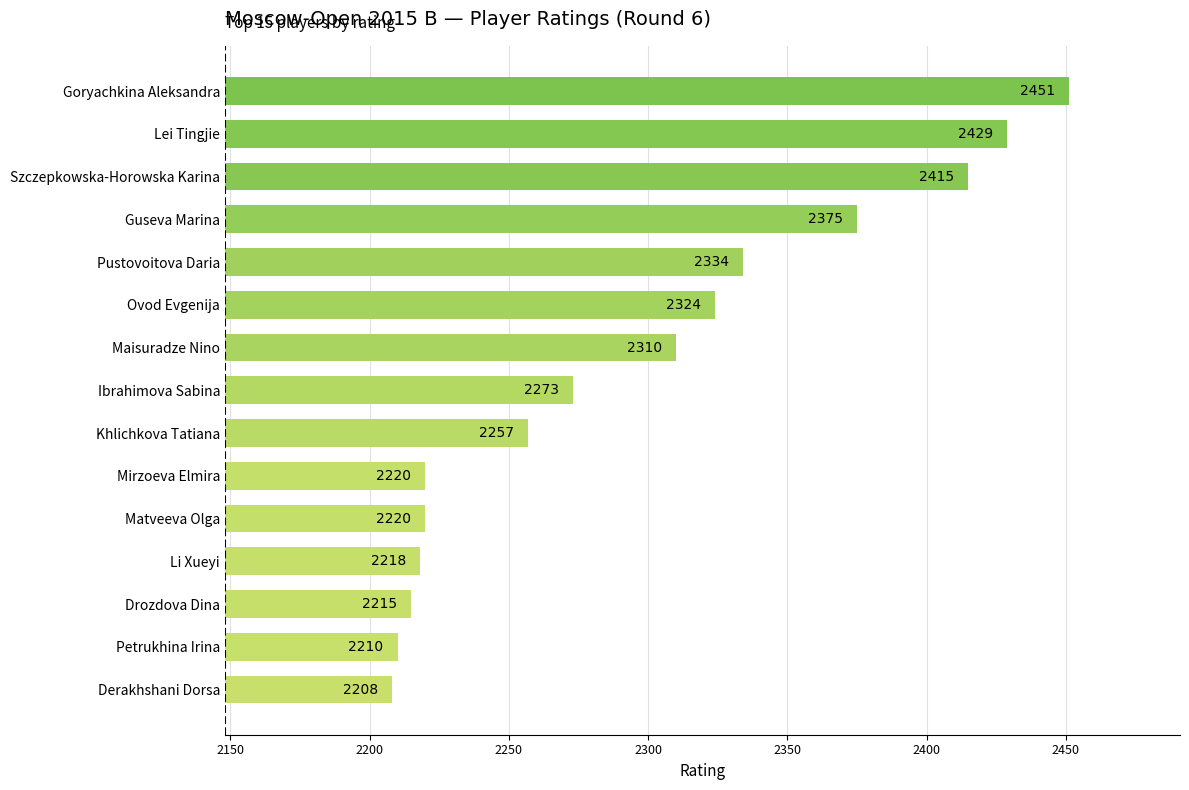

True or false: the data shows 2220 at Mirzoeva Elmira.

True